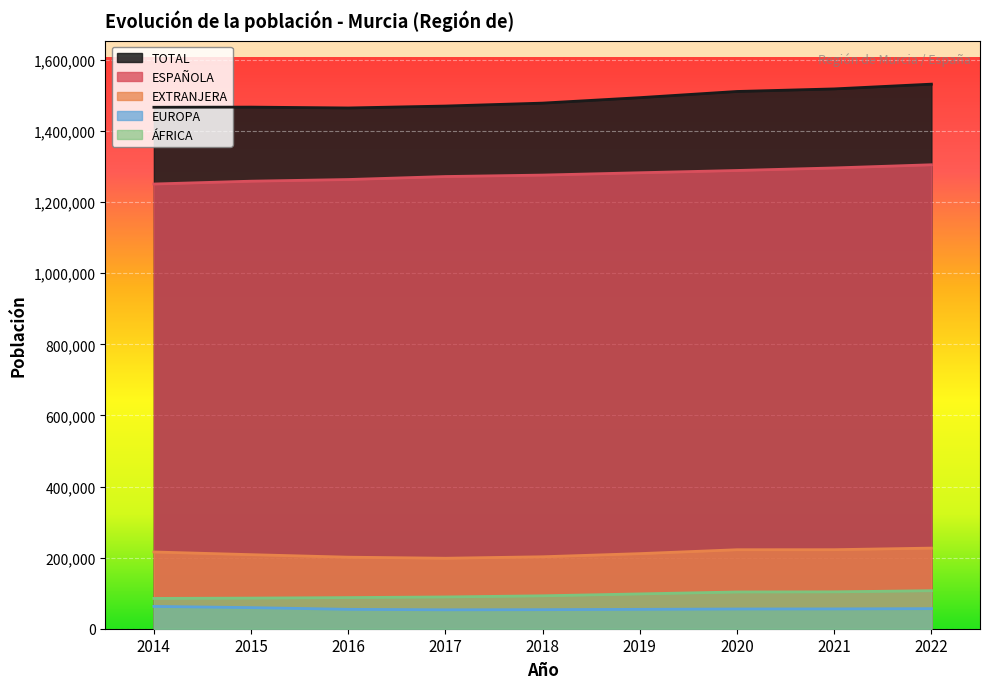

Is it true that EUROPA equals 56459 at 2022?

True